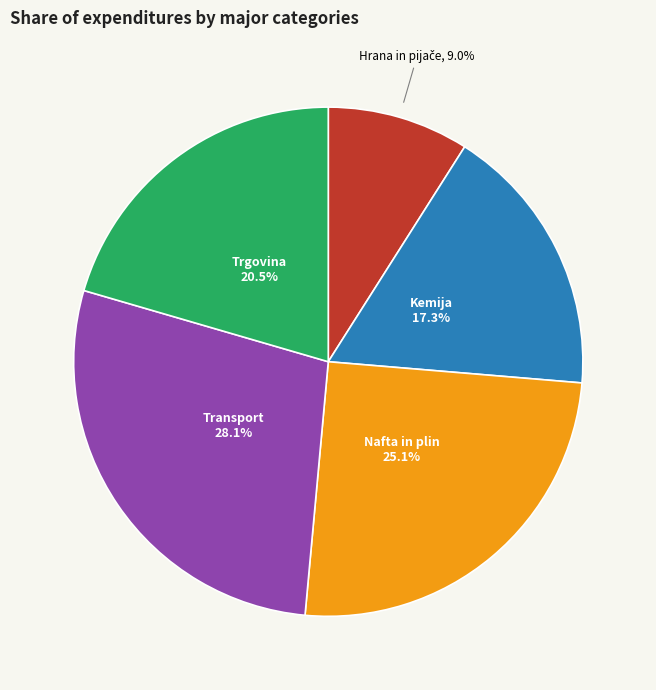

Is Transport the majority of the pie?

No